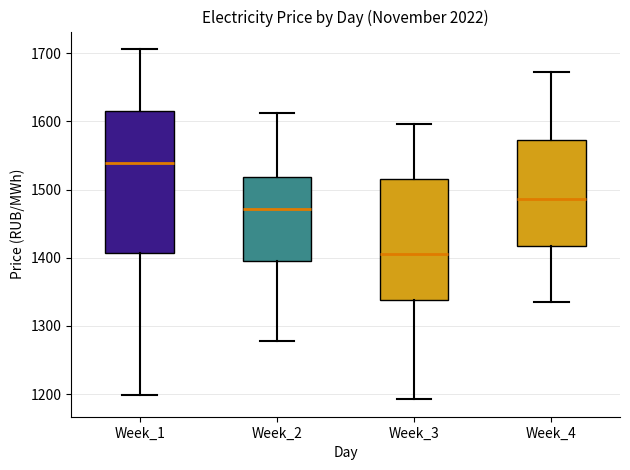

Which box is the tallest, from its lower edge to its upper edge?

Week_1